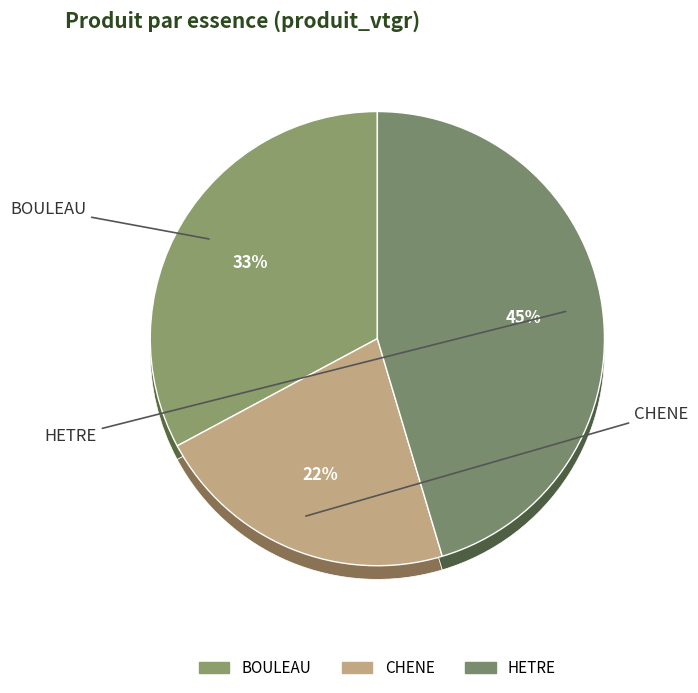

To the nearest percent, what percentage of the pie is BOULEAU?

33%